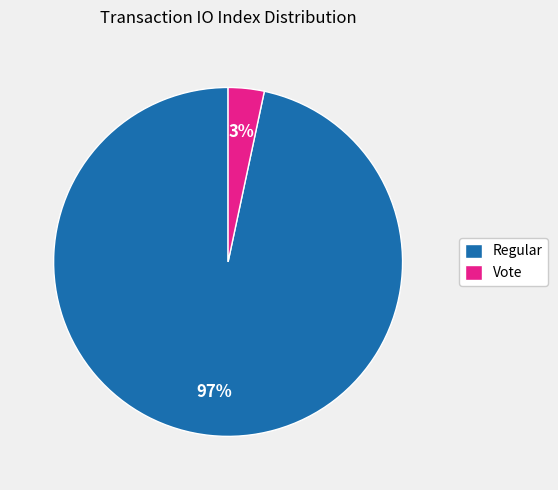

Which slice is the largest?

Regular